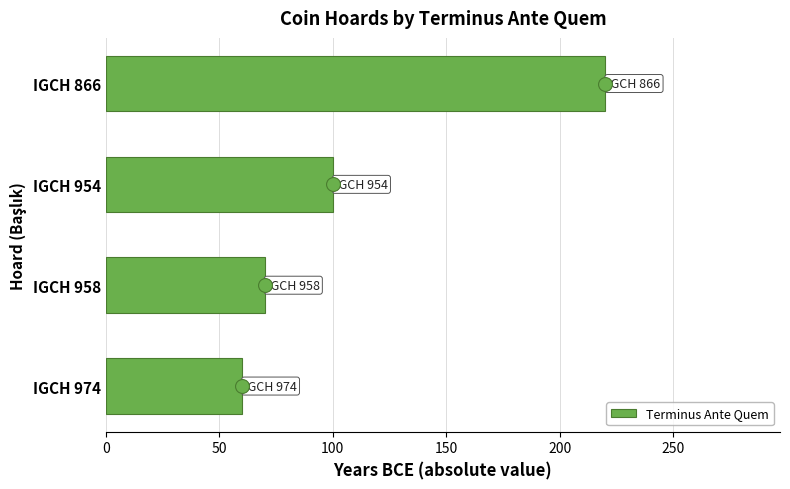

Which category has the lowest value across all series?

IGCH 974